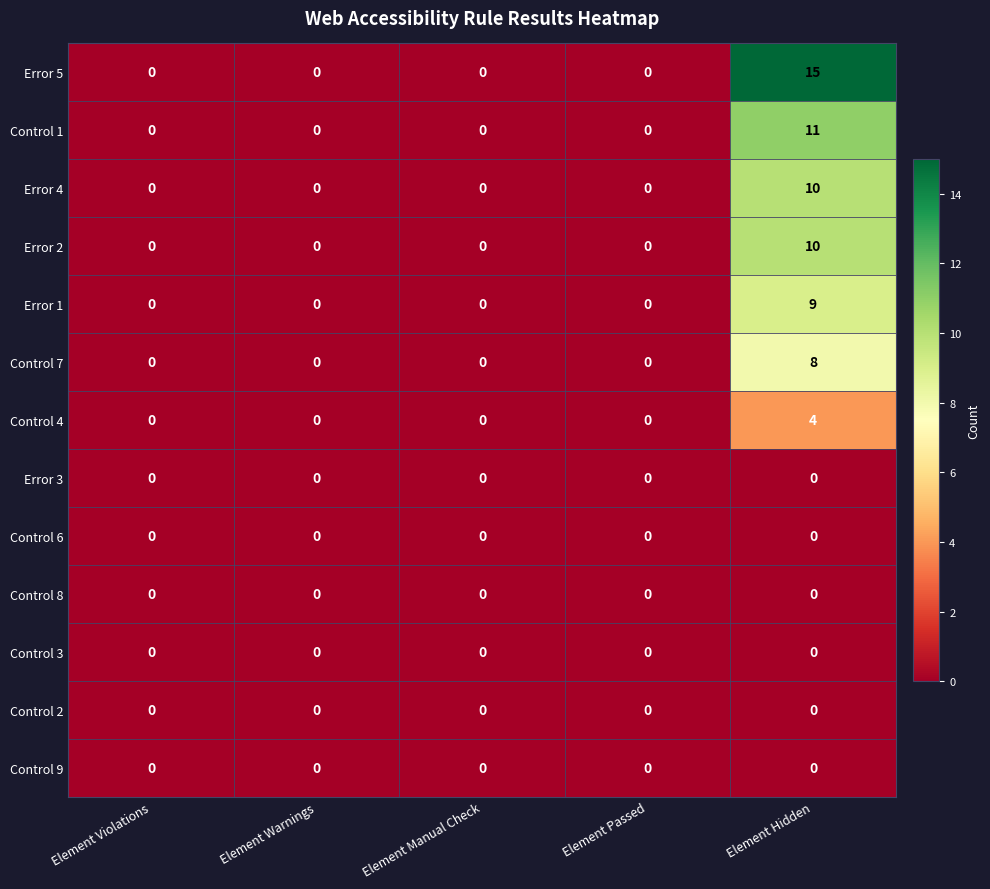

What is the spread (max minus min) of values at Element Hidden?

15